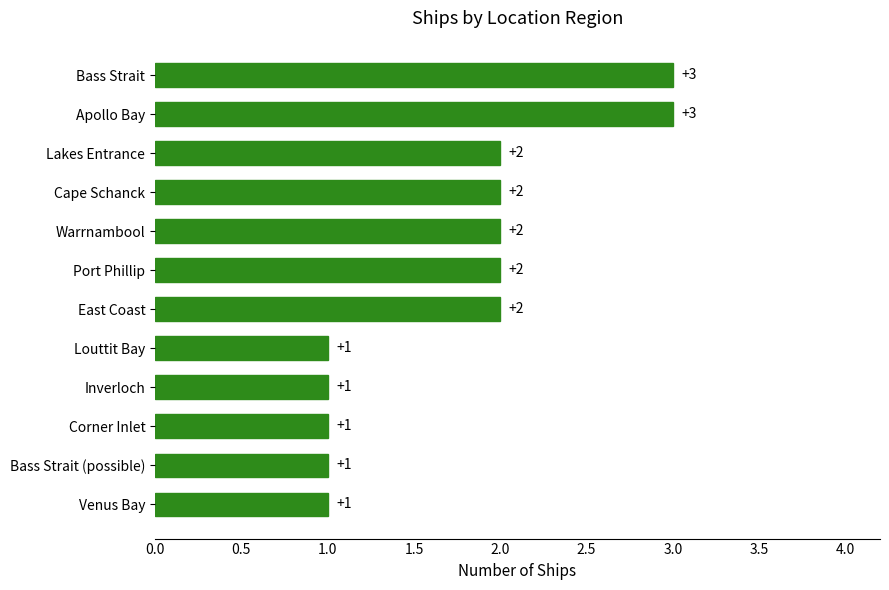

Is it true that the value at Venus Bay is 1?

True